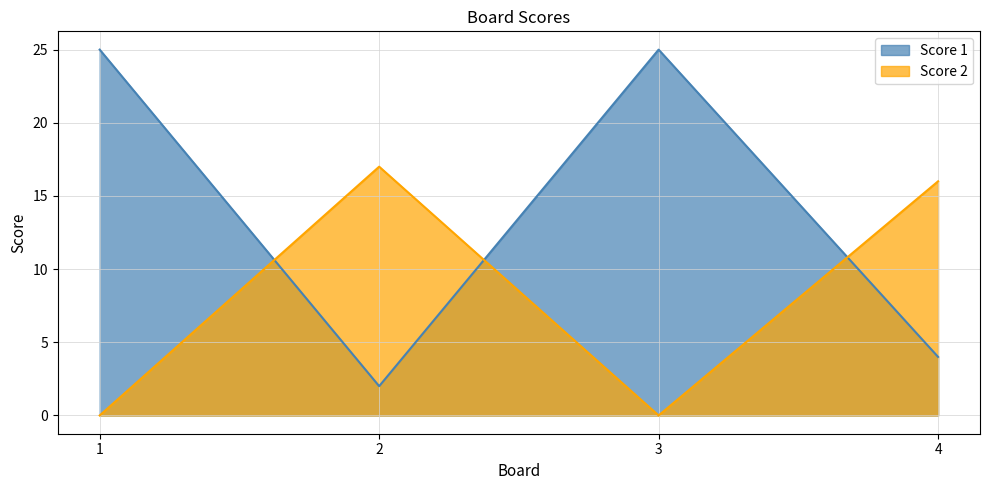

What is the difference between the Score 2 values at 2 and 3?

17